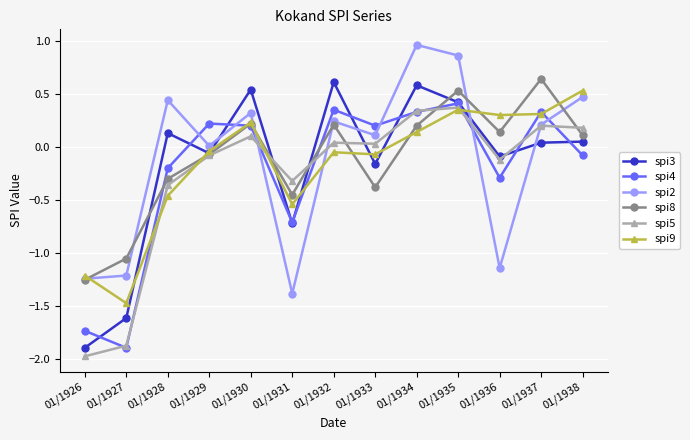

What is the smallest value displayed?

-2.0